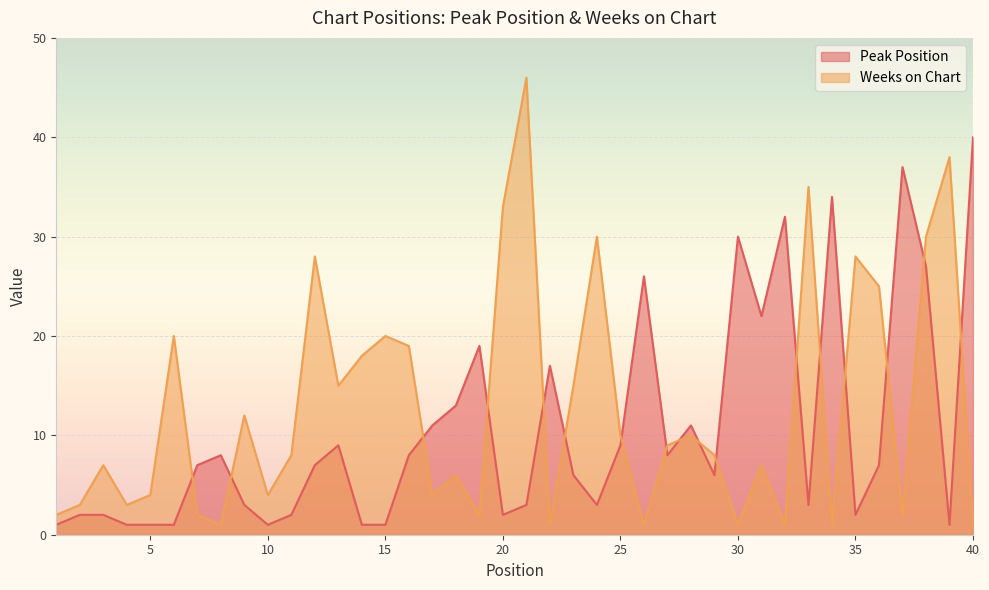

What is the lowest value of the Peak Position series?

1